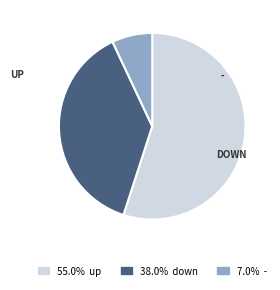

Is there a majority slice in this chart?

Yes